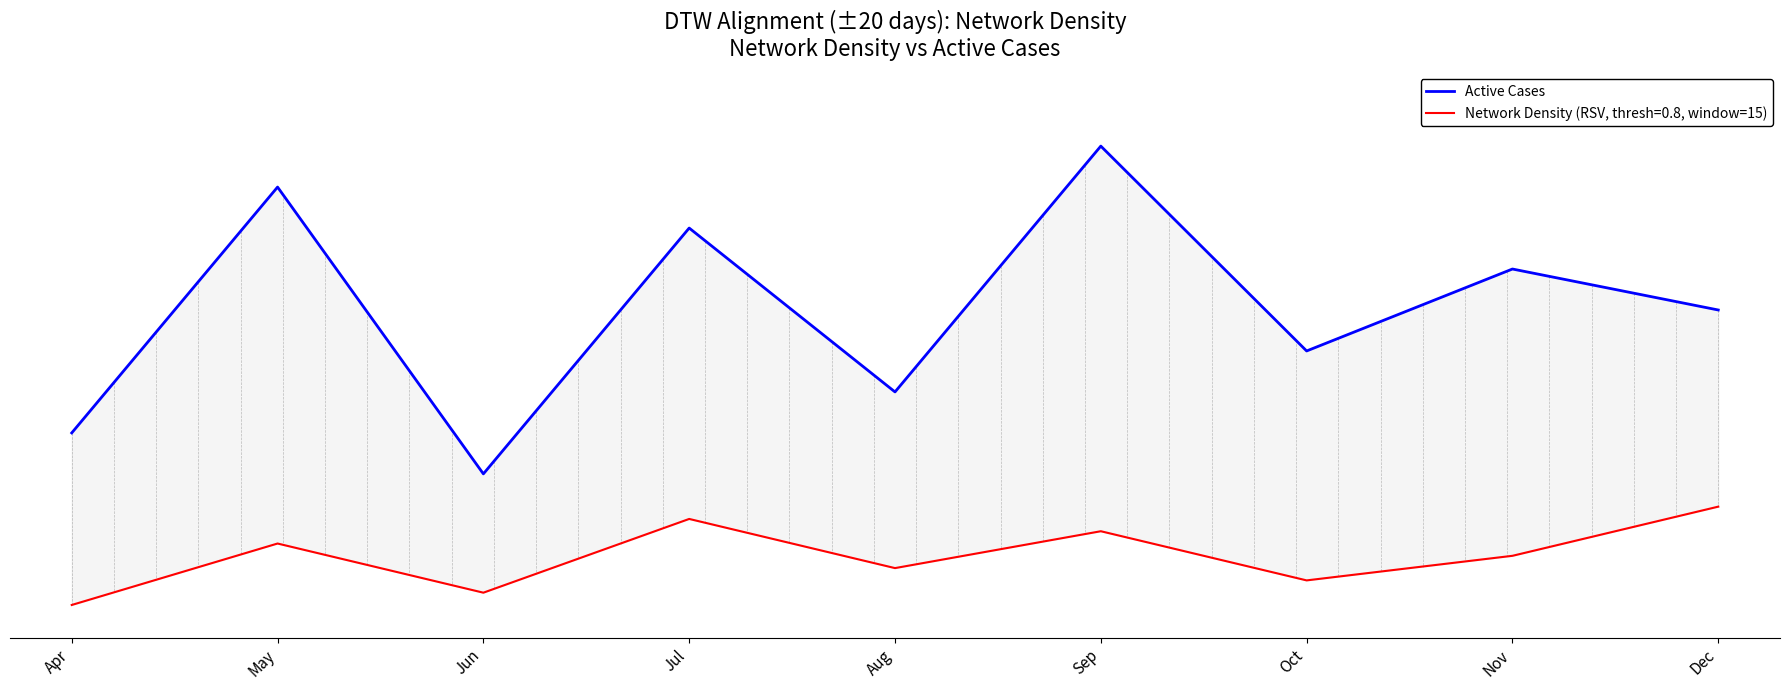

Which label corresponds to the largest value in the chart?

Sep